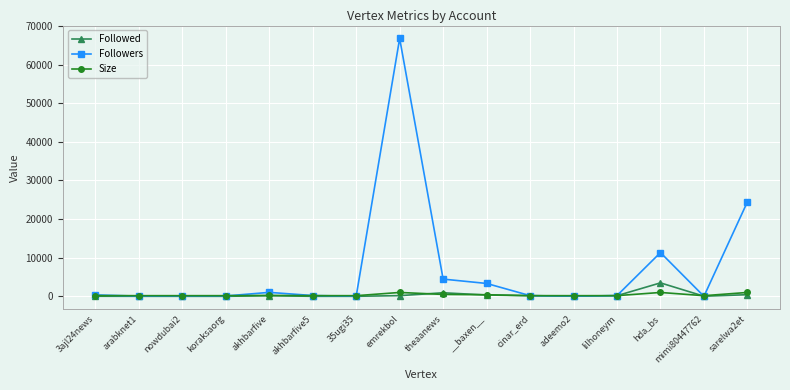

True or false: Size has more than 2 points higher than both neighbors.

True